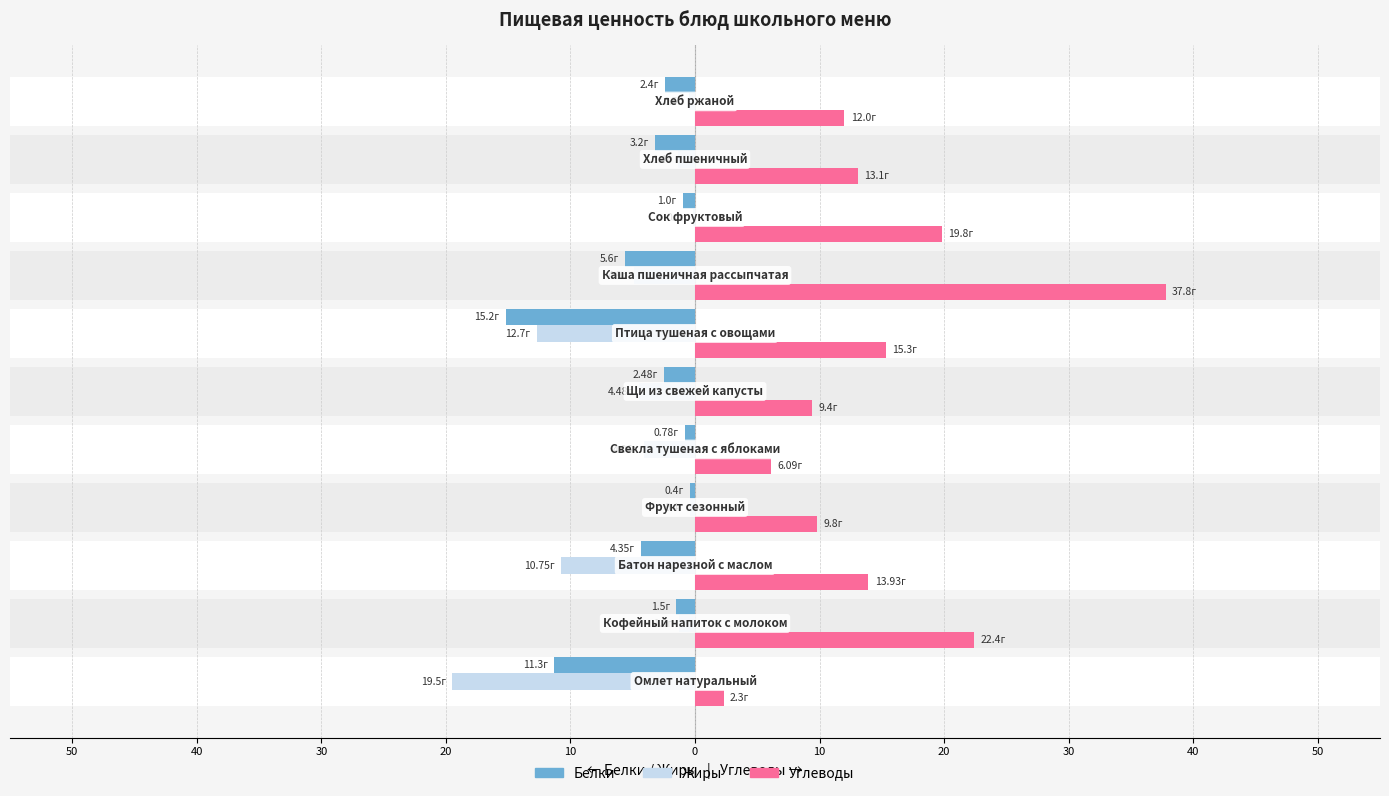

What is the lowest value of the Углеводы series?

2.3